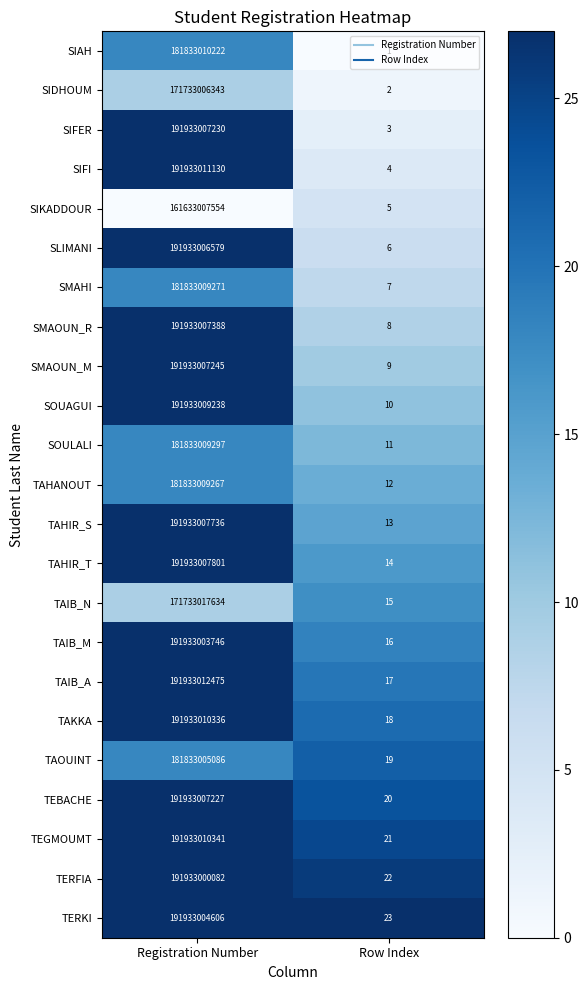

What is the minimum value for SOULALI?

11